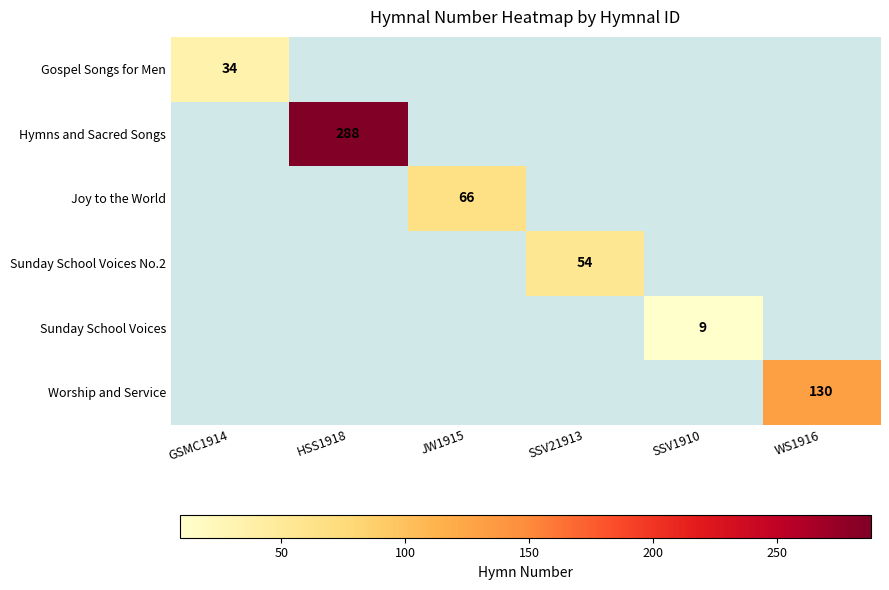

How many distinct data groups are displayed?

6